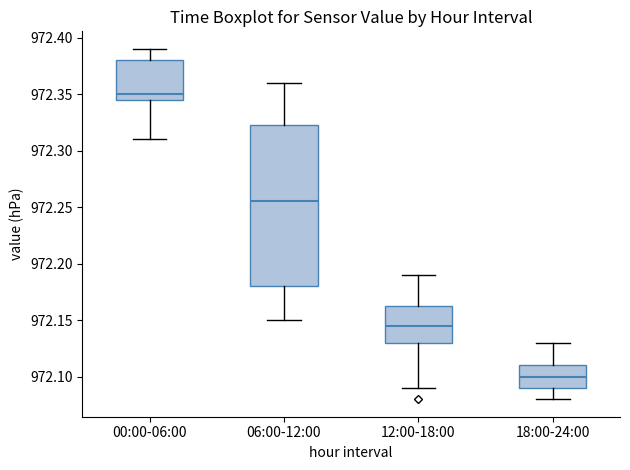

Which box is the tallest, from its lower edge to its upper edge?

06:00-12:00